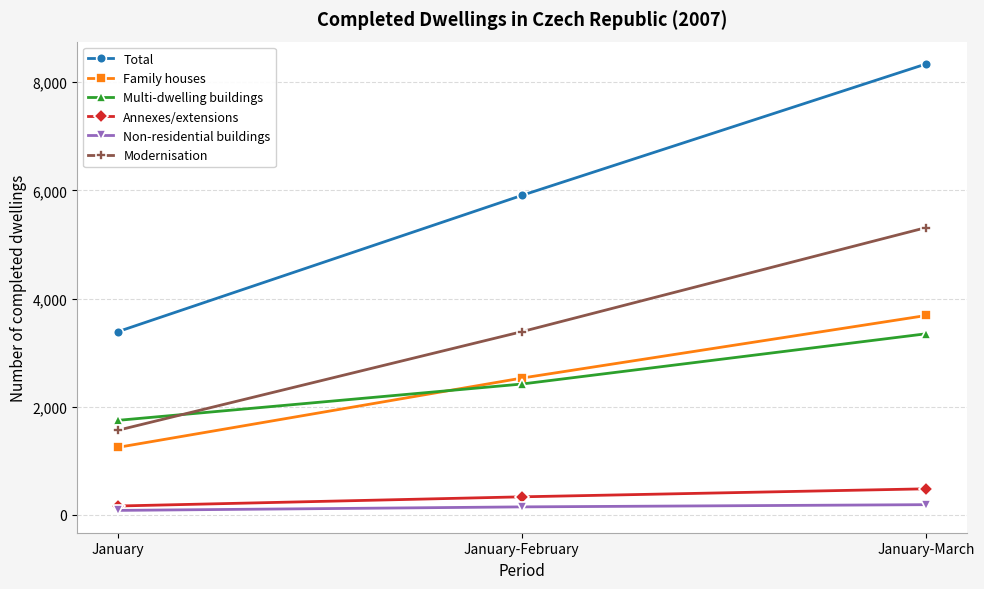

What is the minimum value shown in the chart?

84